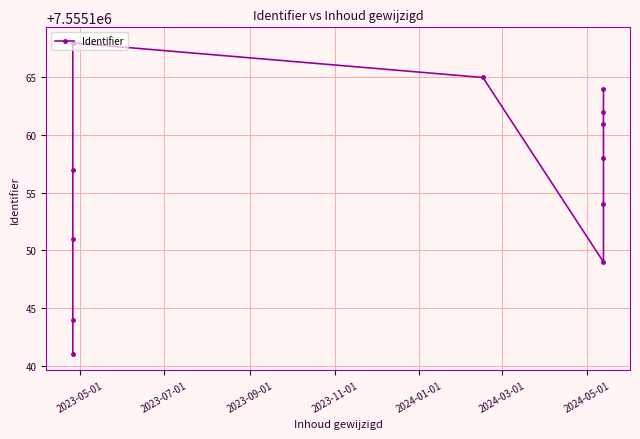

The value at 2024-05-01 is 10450572. True or false?

False